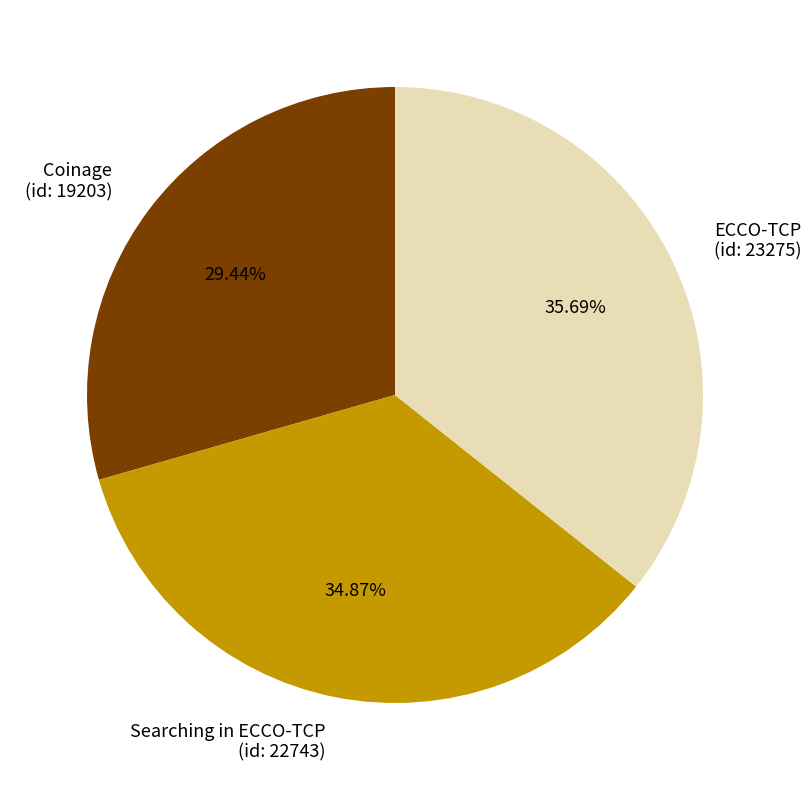

What is the ratio of the value at Coinage (id: 19203) to the value at ECCO-TCP (id: 23275)?

0.8